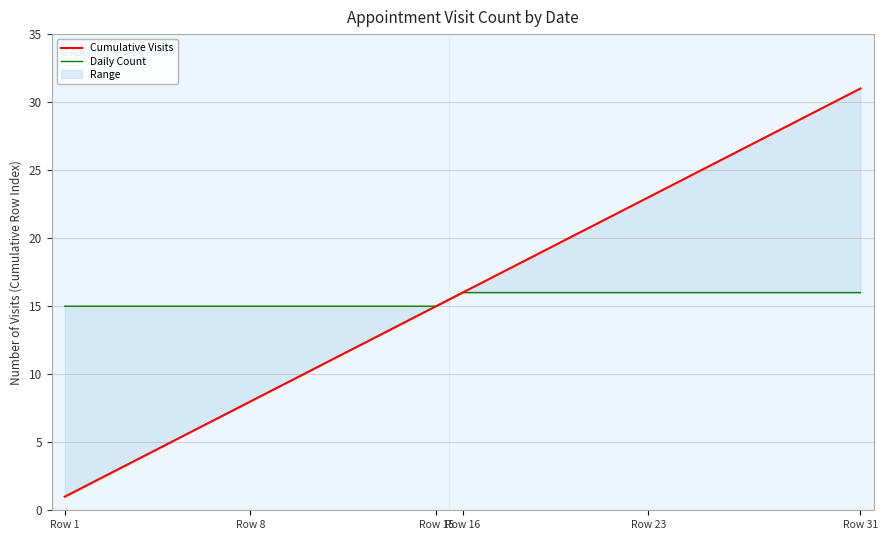

Between Row 1 and Row 23, which series saw the biggest shift?

Cumulative Visits